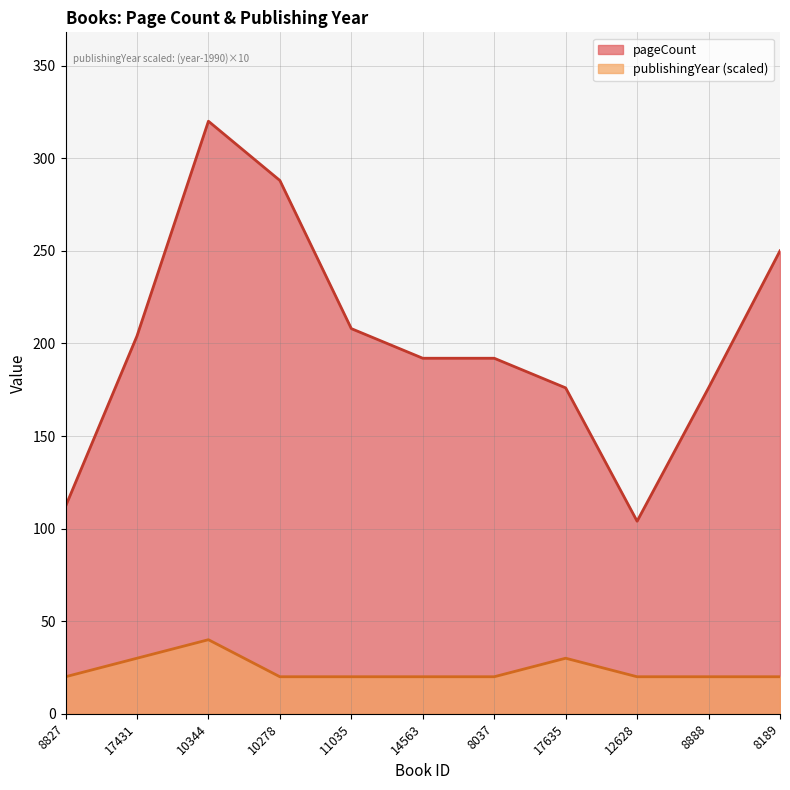

Count the number of data series in this chart.

2